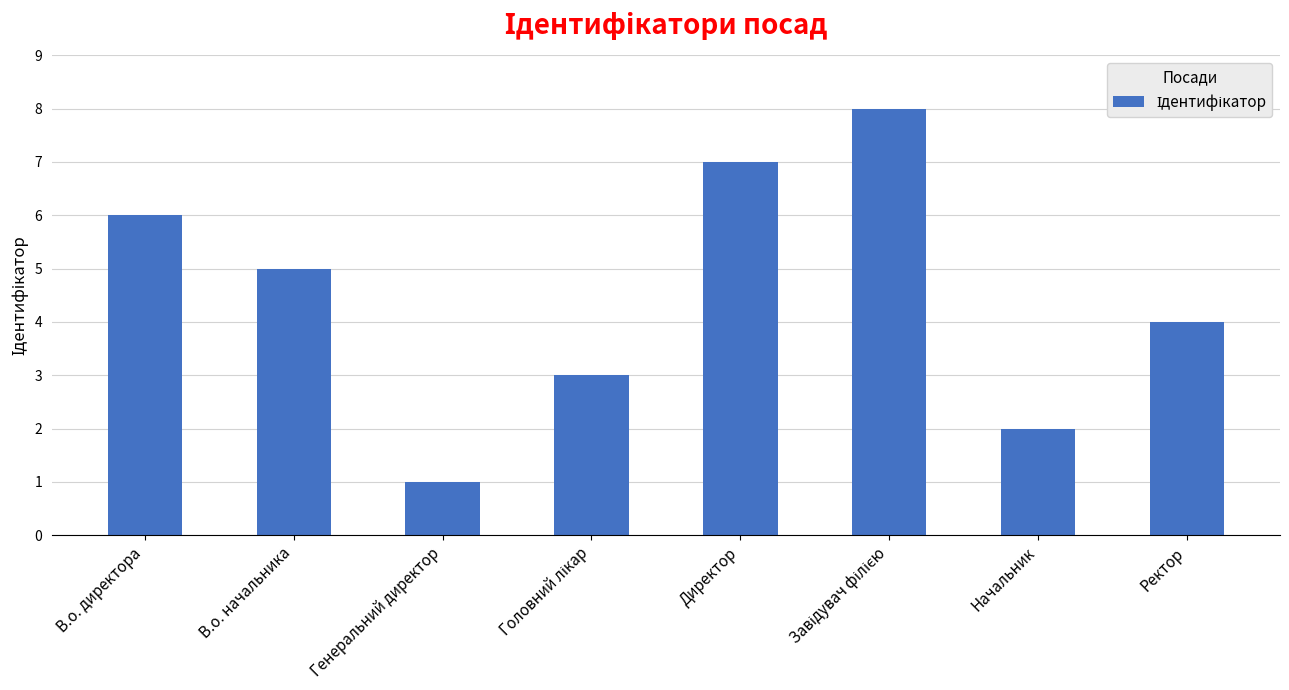

True or false: the data shows 0 at Генеральний директор.

False